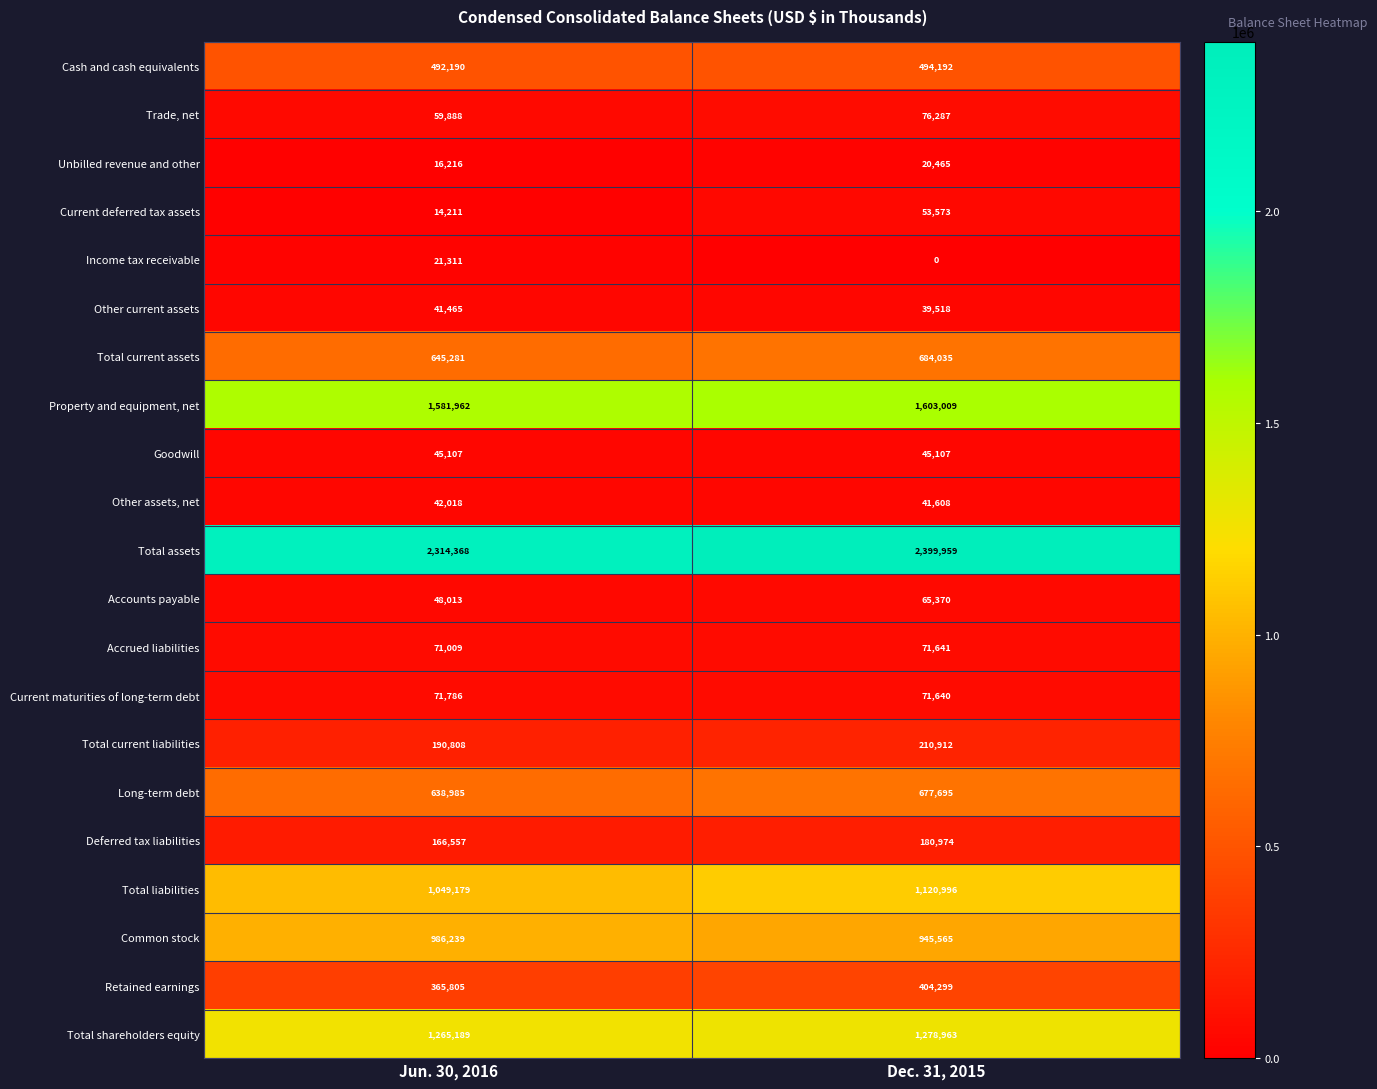

What is the spread (max minus min) of values at Jun. 30, 2016?

2300157